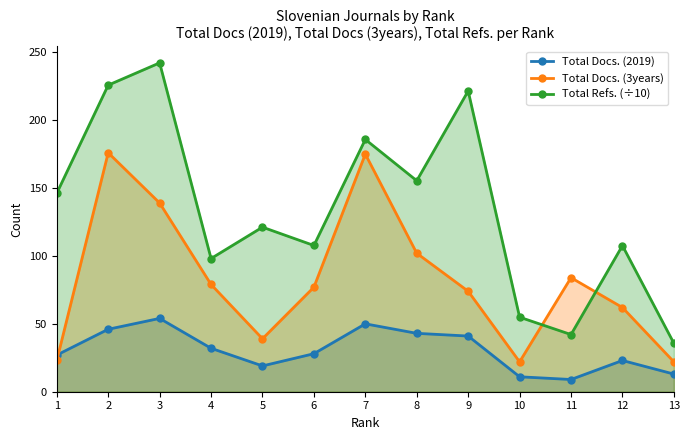

How many data points in Total Refs. (÷10) are above 121?

7